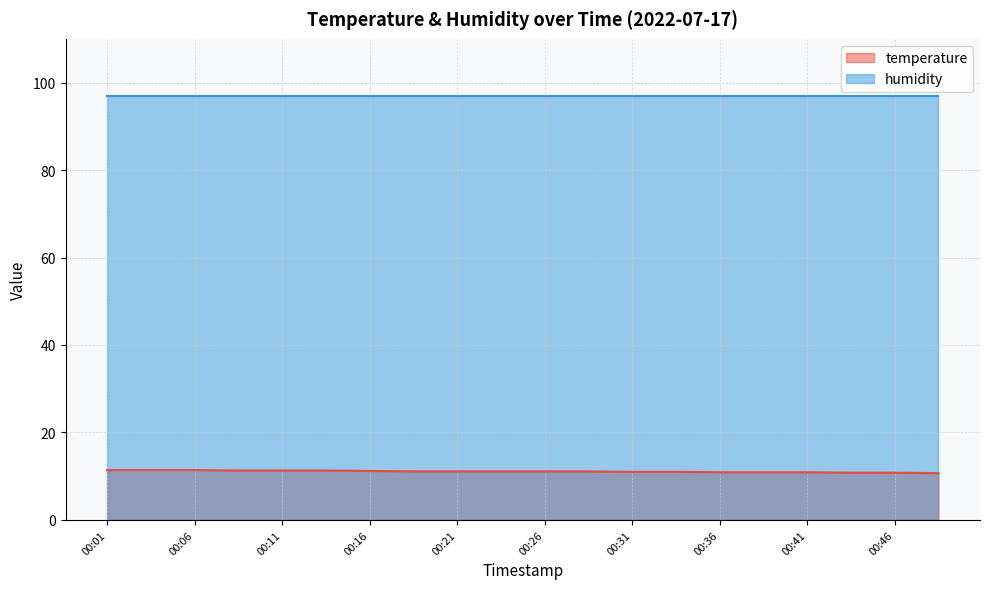

What is the difference between the values at 00:44 and 00:36?

0.1